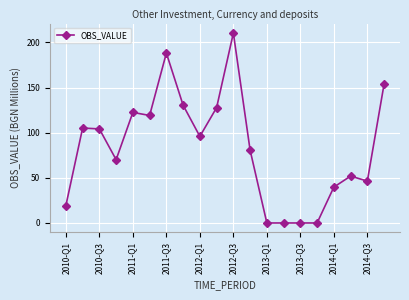

What is the maximum value shown in the chart?

210.4